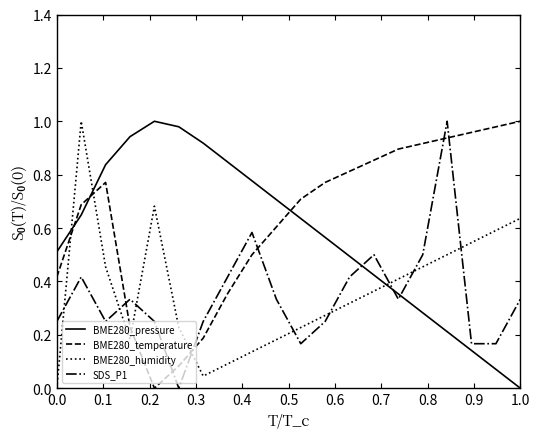

In BME280_humidity, how many points are lower than both neighbors (excluding endpoints)?

2